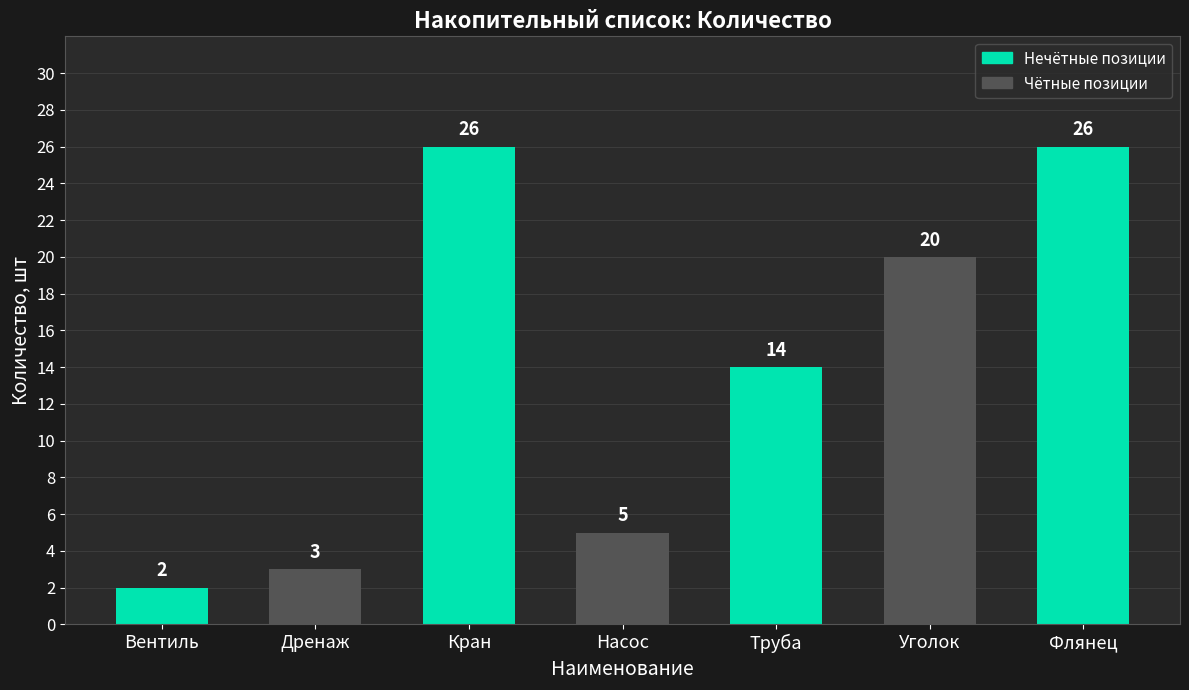

How many series are shown in this chart?

1